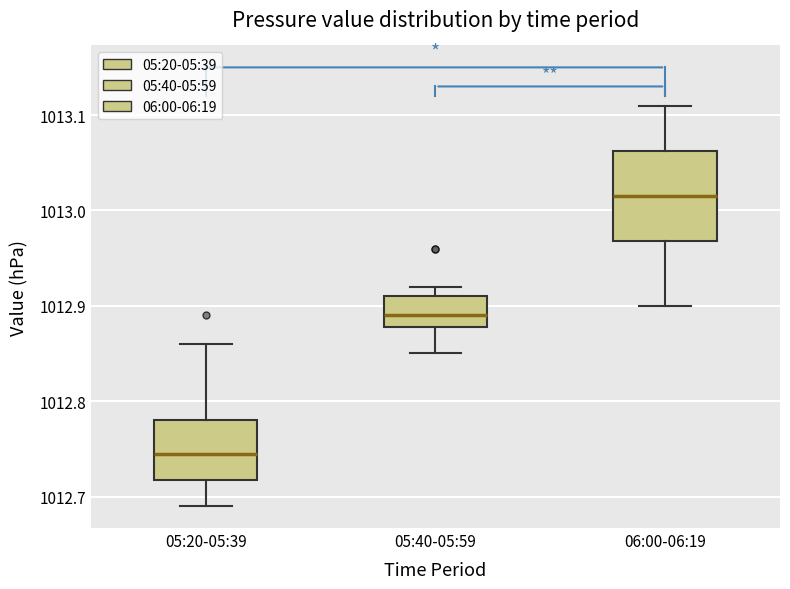

Which box is the tallest, from its lower edge to its upper edge?

06:00-06:19